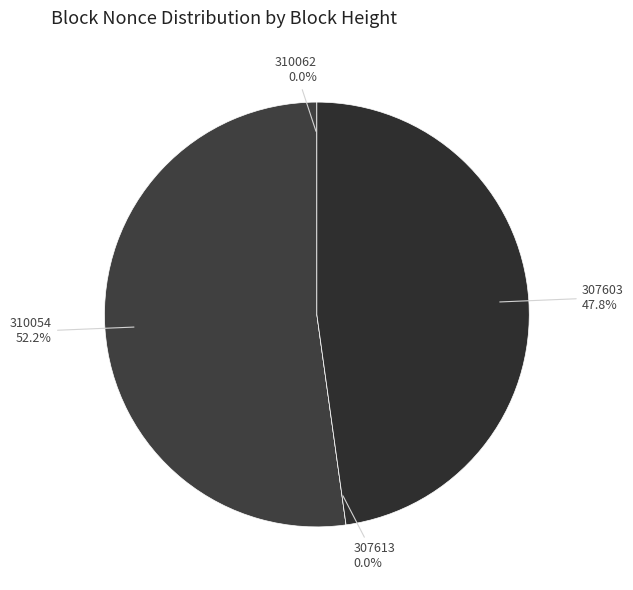

Approximately how many times larger is the value at 307603 compared to 310054?

0.9